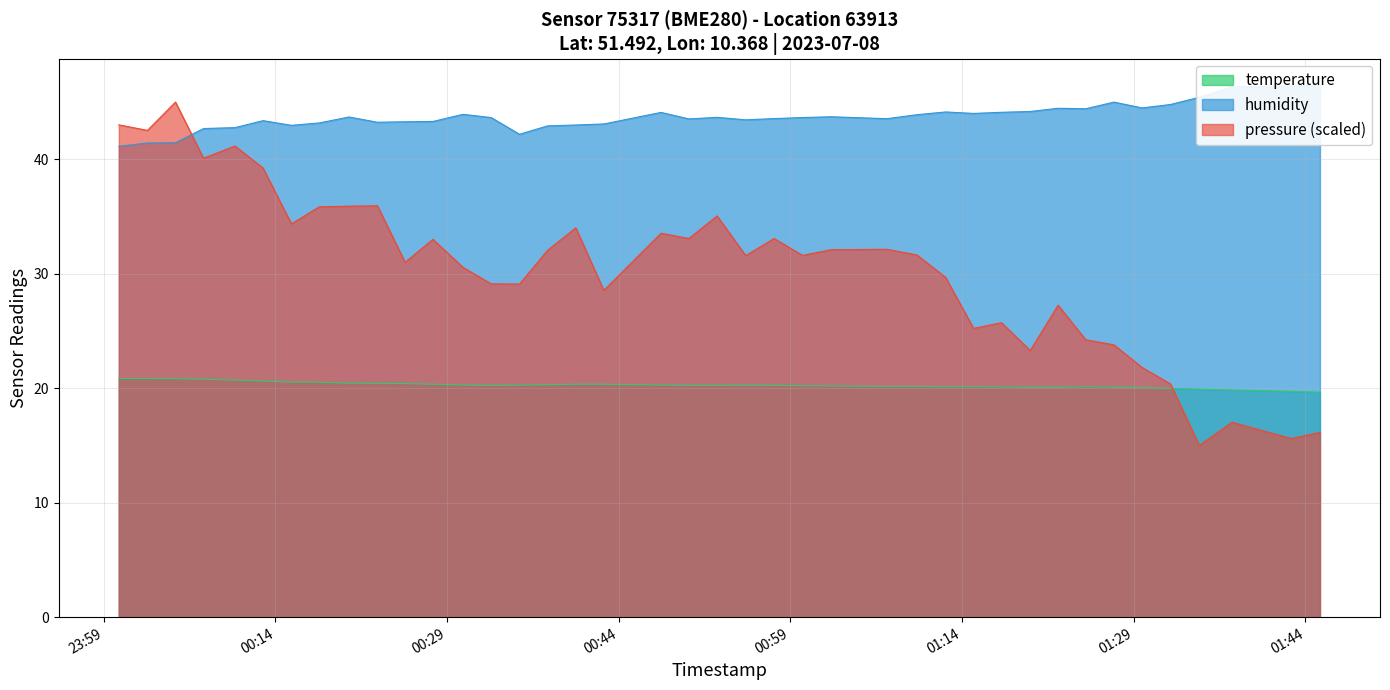

What is the difference between the highest and lowest values at 2023-07-08T00:02:49?

21.7